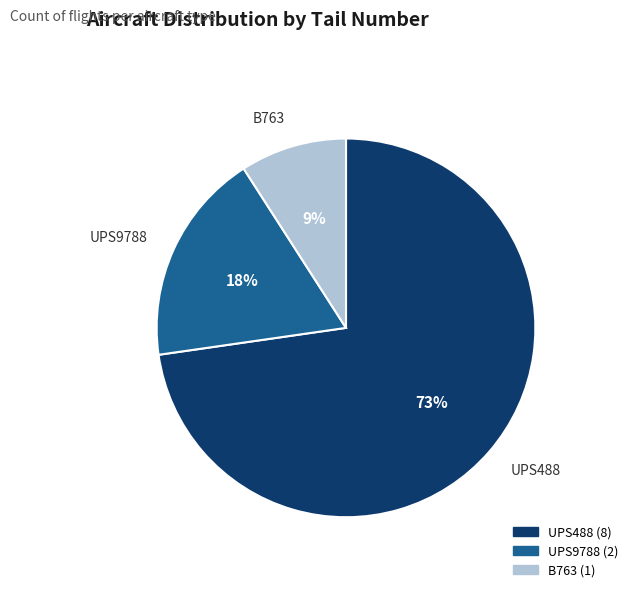

What is the largest slice in the pie chart?

UPS488